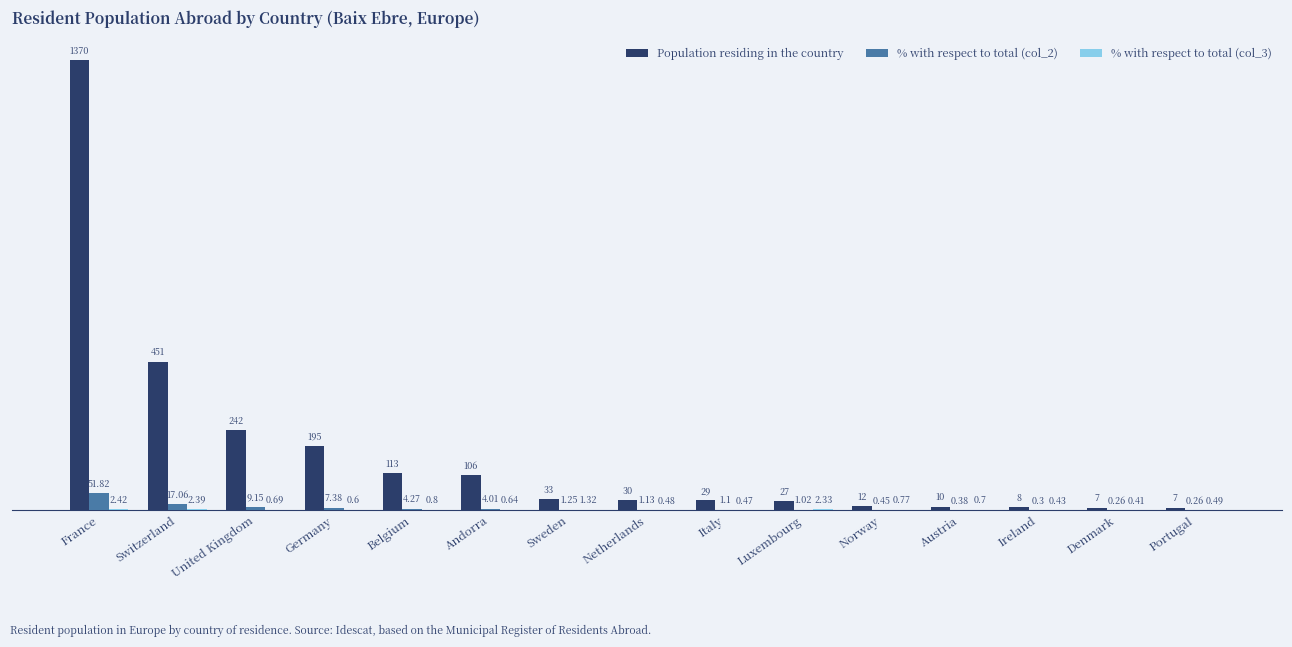

Where is % with respect to total (col_2) nearest to the value 26?

Switzerland